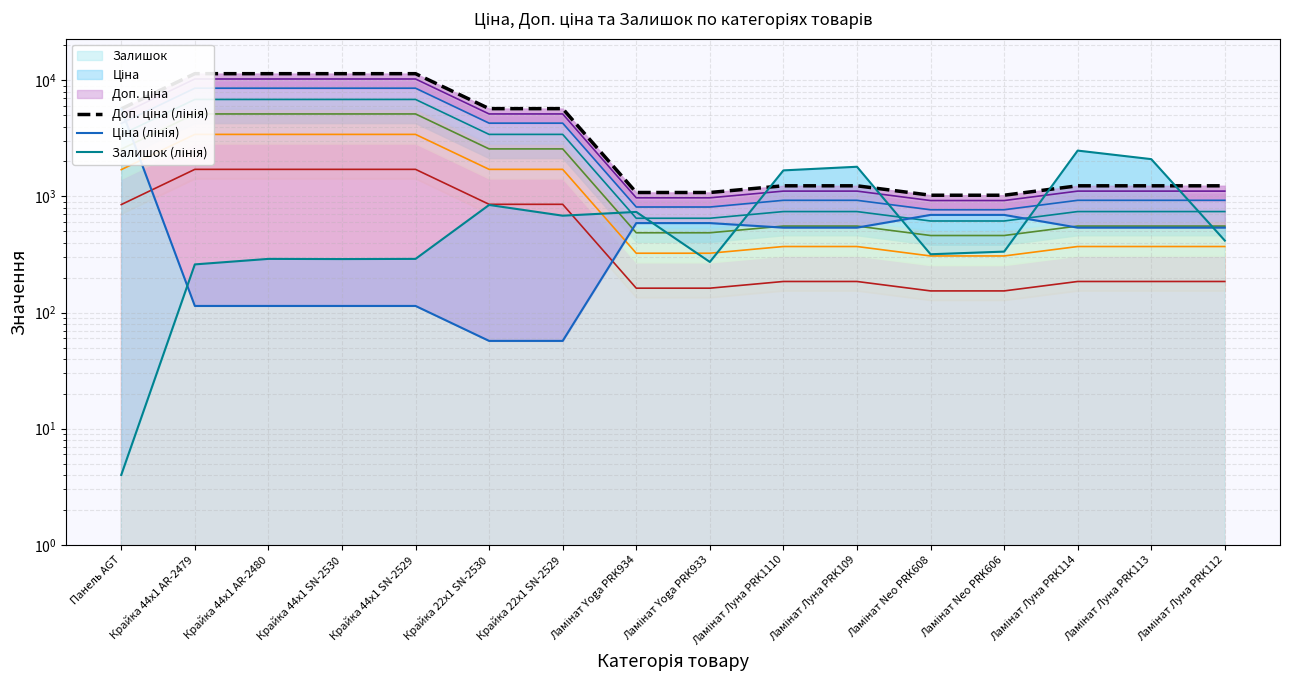

Does the chart display data point markers on the line(s)?

No